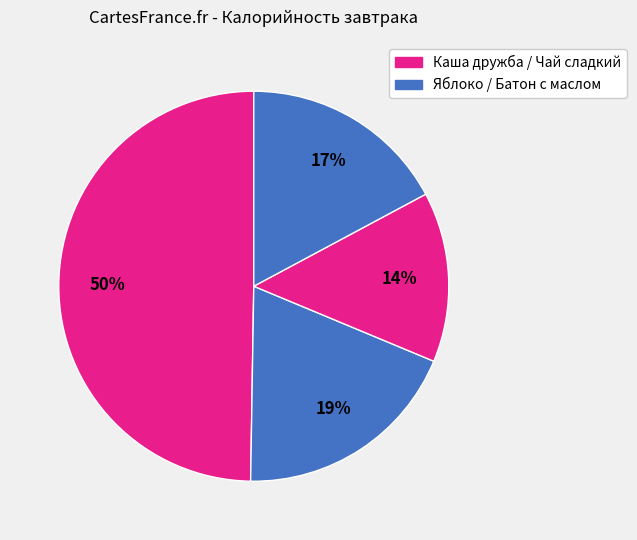

How many slices are in this pie chart?

4